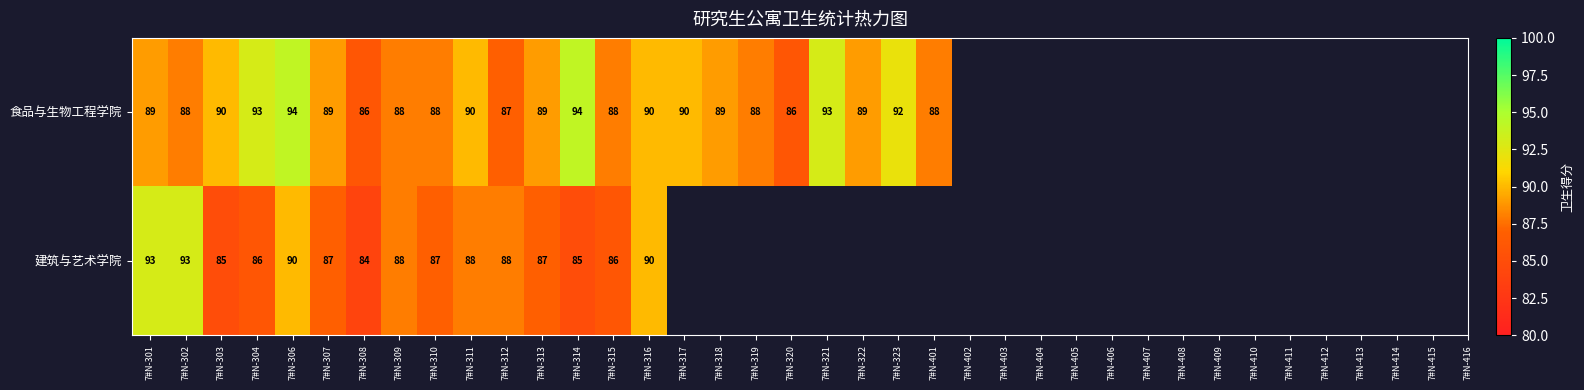

How many series are shown in this chart?

2